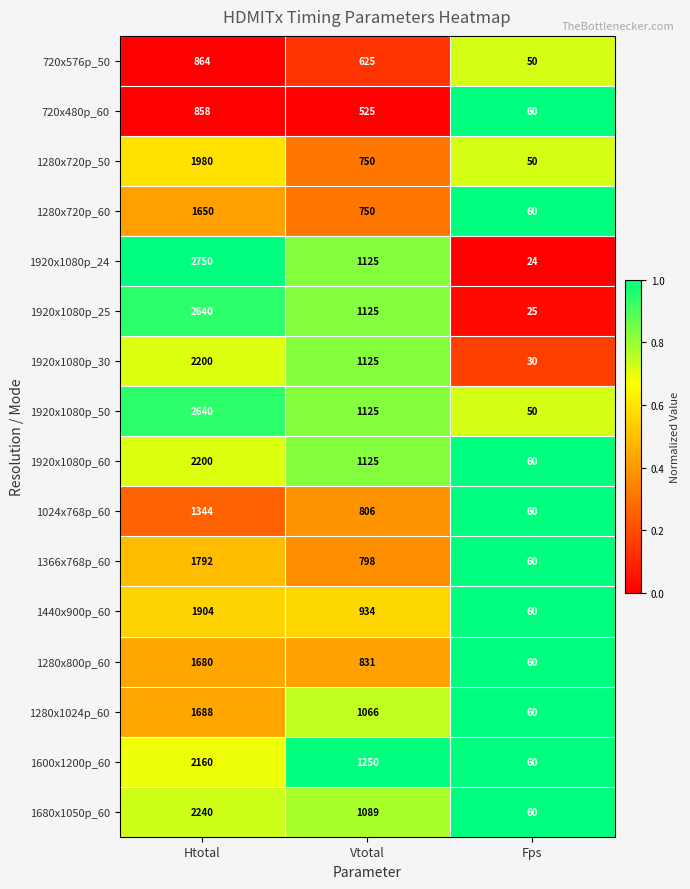

Which series has the largest total across all categories?

1920x1080p_24